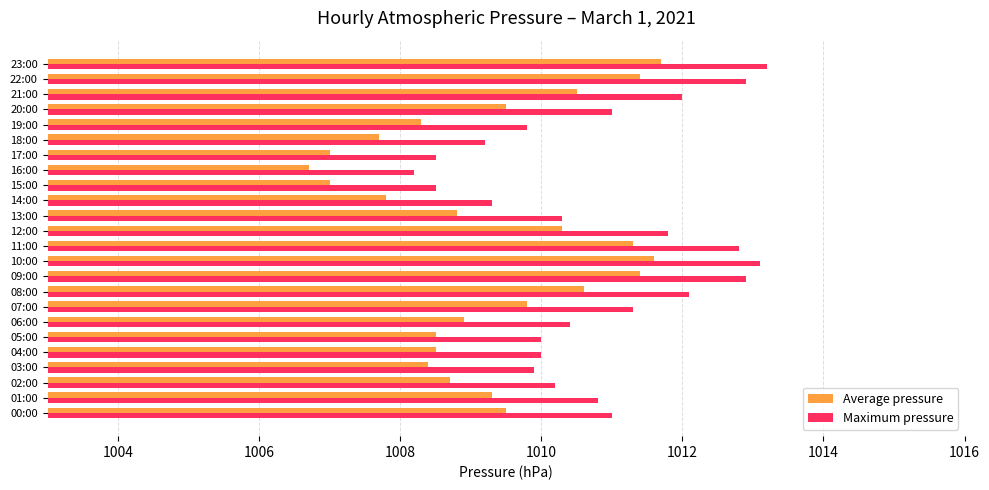

The value of Maximum pressure at 20:00 is 1011.0. True or false?

True